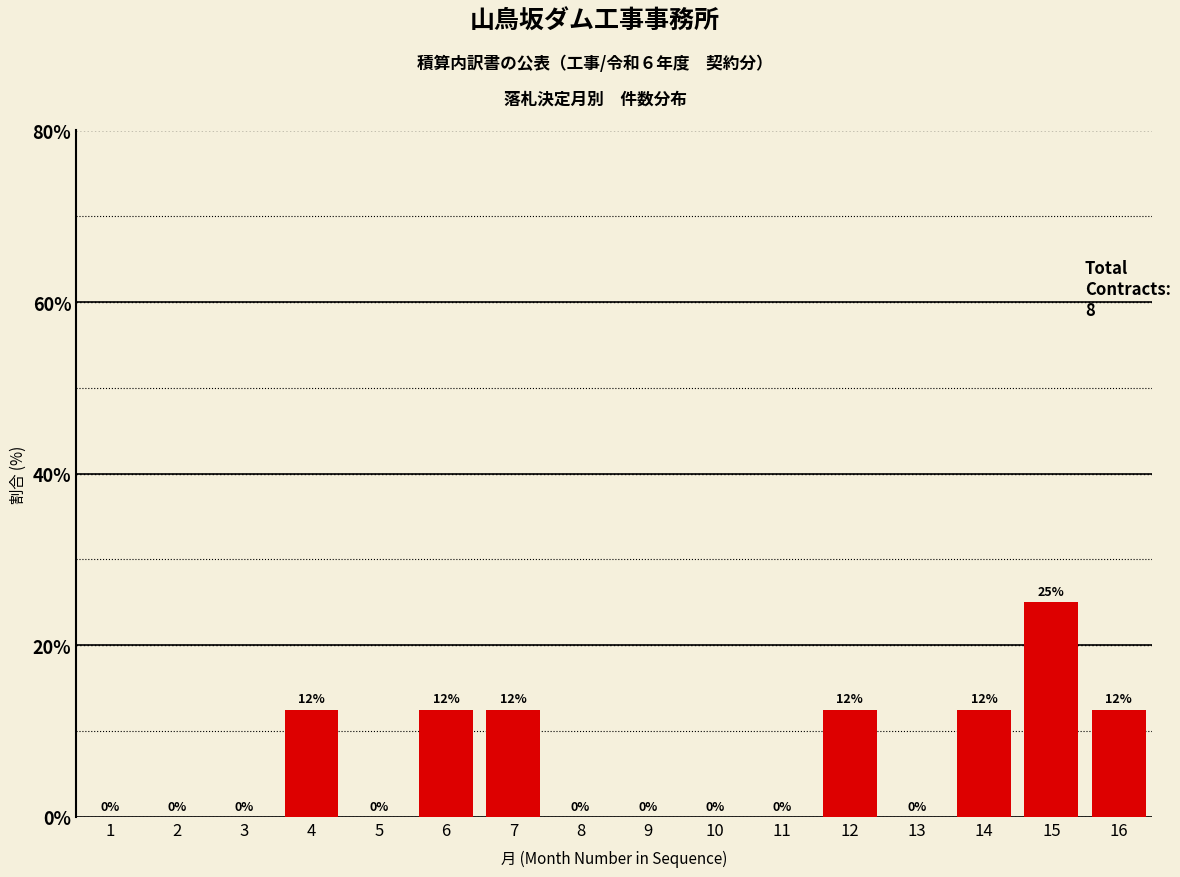

Which category has the highest value across all series?

15